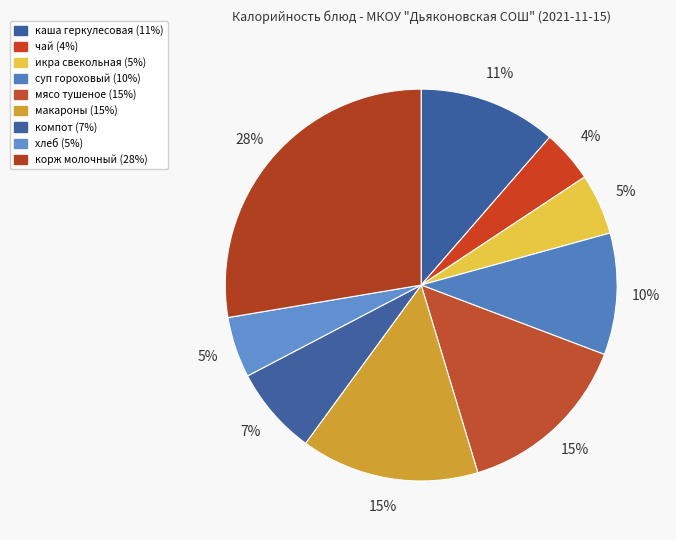

Count the number of slices in the pie.

9